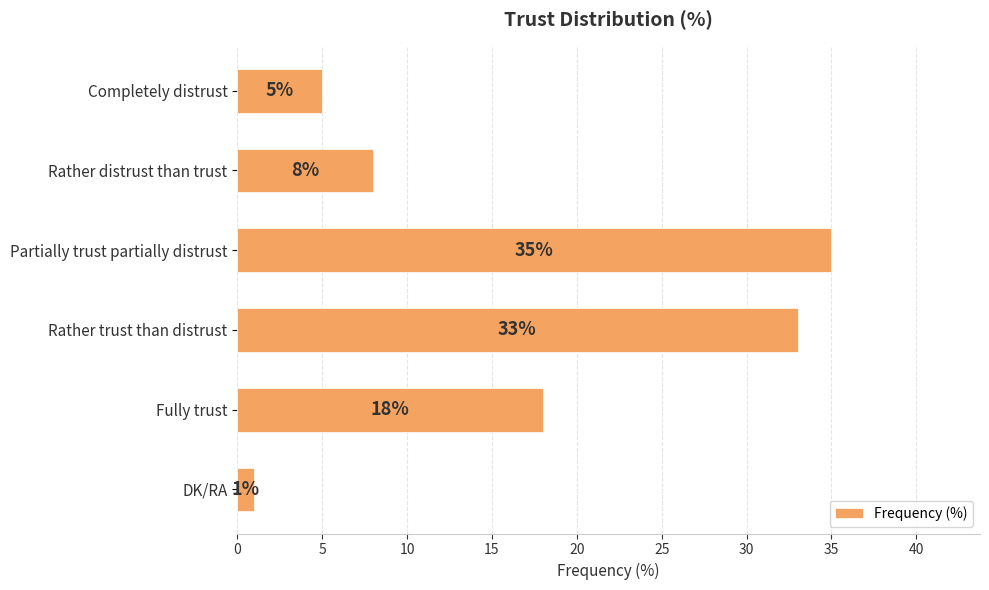

Reading bottom to top, what are all the values shown in this chart?

1	18	33	35	8	5